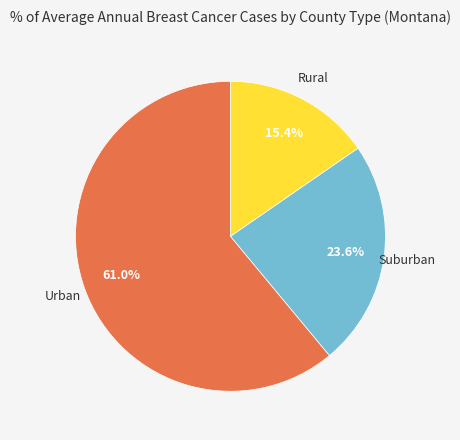

Is there any slice that represents more than half of the pie?

Yes